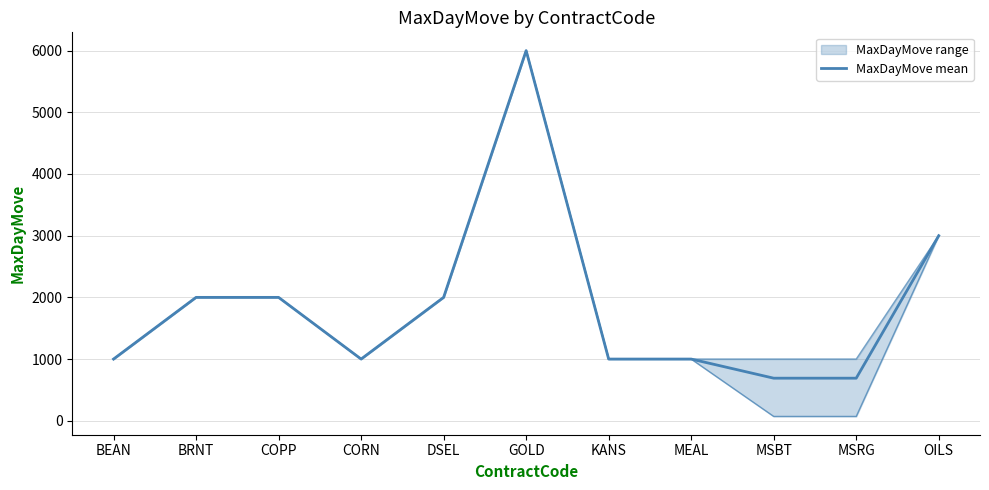

Reading left to right, extract all data points from this chart.

1000	2000	2000	1000	2000	6000	1000	1000	690	690	3000